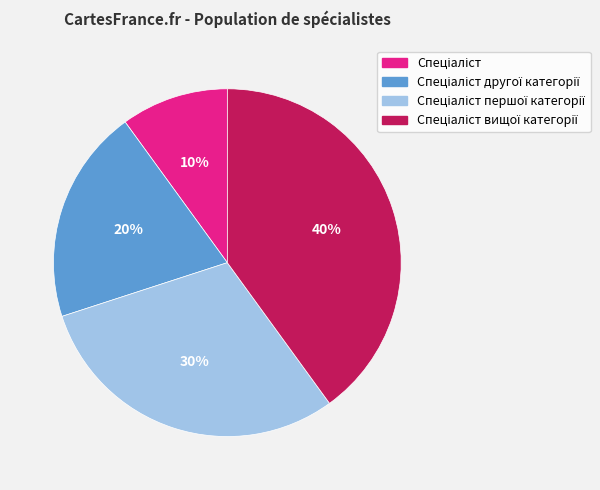

To the nearest percent, what is the difference between the largest and smallest slice percentages?

30%